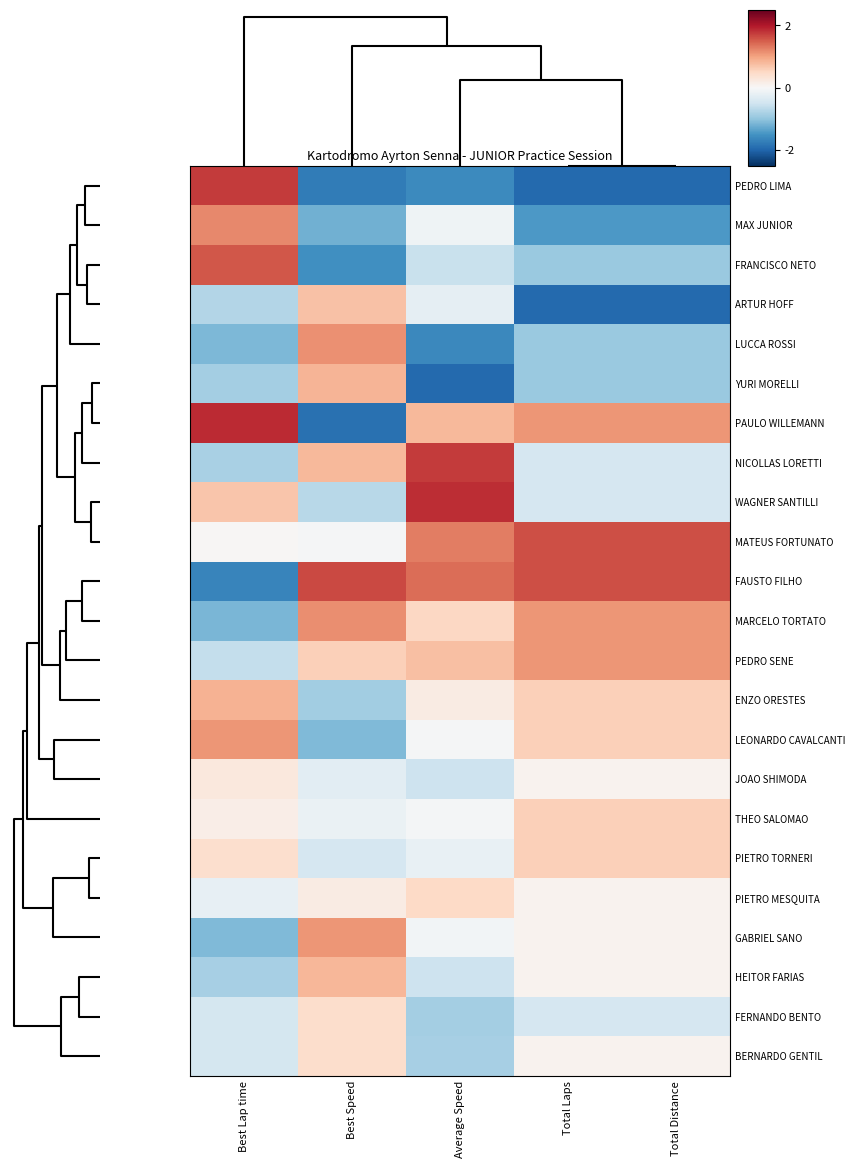

Reading right to left, what are all the values shown in this chart?

PEDRO LIMA: Total Distance=-1.9	Total Laps=-1.9	Average Speed=-1.6	Best Speed=-1.7	Best Lap time=1.8
MAX JUNIOR: Total Distance=-1.4	Total Laps=-1.4	Average Speed=-0.1	Best Speed=-1.2	Best Lap time=1.2
FRANCISCO NETO: Total Distance=-0.9	Total Laps=-0.9	Average Speed=-0.6	Best Speed=-1.5	Best Lap time=1.5
ARTUR HOFF: Total Distance=-1.9	Total Laps=-1.9	Average Speed=-0.2	Best Speed=0.7	Best Lap time=-0.7
LUCCA ROSSI: Total Distance=-0.9	Total Laps=-0.9	Average Speed=-1.6	Best Speed=1.1	Best Lap time=-1.1
YURI MORELLI: Total Distance=-0.9	Total Laps=-0.9	Average Speed=-1.9	Best Speed=0.8	Best Lap time=-0.8
PAULO WILLEMANN: Total Distance=1.1	Total Laps=1.1	Average Speed=0.8	Best Speed=-1.9	Best Lap time=1.9
NICOLLAS LORETTI: Total Distance=-0.4	Total Laps=-0.4	Average Speed=1.7	Best Speed=0.8	Best Lap time=-0.8
WAGNER SANTILLI: Total Distance=-0.4	Total Laps=-0.4	Average Speed=1.8	Best Speed=-0.7	Best Lap time=0.7
MATEUS FORTUNATO: Total Distance=1.6	Total Laps=1.6	Average Speed=1.3	Best Speed=-0.0	Best Lap time=0.0
FAUSTO FILHO: Total Distance=1.6	Total Laps=1.6	Average Speed=1.4	Best Speed=1.7	Best Lap time=-1.6
MARCELO TORTATO: Total Distance=1.1	Total Laps=1.1	Average Speed=0.5	Best Speed=1.2	Best Lap time=-1.1
PEDRO SENE: Total Distance=1.1	Total Laps=1.1	Average Speed=0.7	Best Speed=0.6	Best Lap time=-0.6
ENZO ORESTES: Total Distance=0.6	Total Laps=0.6	Average Speed=0.2	Best Speed=-0.9	Best Lap time=0.9
LEONARDO CAVALCANTI: Total Distance=0.6	Total Laps=0.6	Average Speed=-0.0	Best Speed=-1.1	Best Lap time=1.1
JOAO SHIMODA: Total Distance=0.1	Total Laps=0.1	Average Speed=-0.5	Best Speed=-0.3	Best Lap time=0.3
THEO SALOMAO: Total Distance=0.6	Total Laps=0.6	Average Speed=-0.1	Best Speed=-0.2	Best Lap time=0.2
PIETRO TORNERI: Total Distance=0.6	Total Laps=0.6	Average Speed=-0.2	Best Speed=-0.4	Best Lap time=0.4
PIETRO MESQUITA: Total Distance=0.1	Total Laps=0.1	Average Speed=0.5	Best Speed=0.2	Best Lap time=-0.2
GABRIEL SANO: Total Distance=0.1	Total Laps=0.1	Average Speed=-0.1	Best Speed=1.1	Best Lap time=-1.1
HEITOR FARIAS: Total Distance=0.1	Total Laps=0.1	Average Speed=-0.5	Best Speed=0.8	Best Lap time=-0.8
FERNANDO BENTO: Total Distance=-0.4	Total Laps=-0.4	Average Speed=-0.8	Best Speed=0.4	Best Lap time=-0.4
BERNARDO GENTIL: Total Distance=0.1	Total Laps=0.1	Average Speed=-0.8	Best Speed=0.4	Best Lap time=-0.4